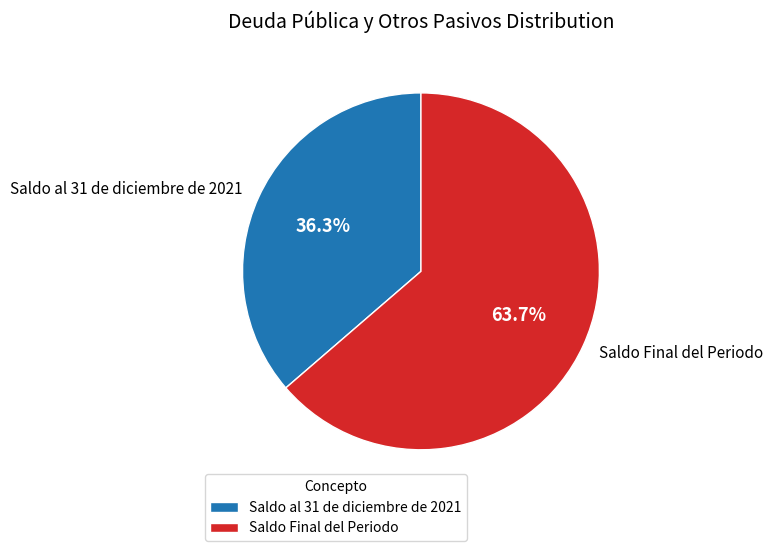

How many segments does this pie chart have?

2